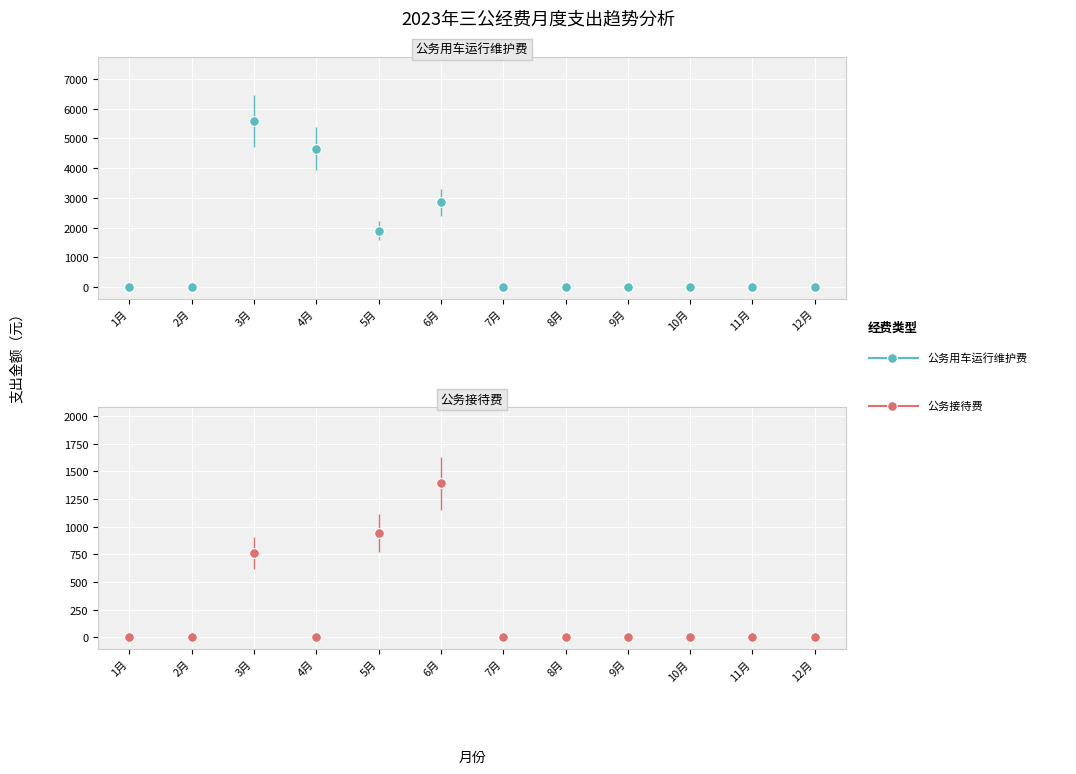

True or false: 公务用车运行维护费 and 公务接待费 cross at least once.

False